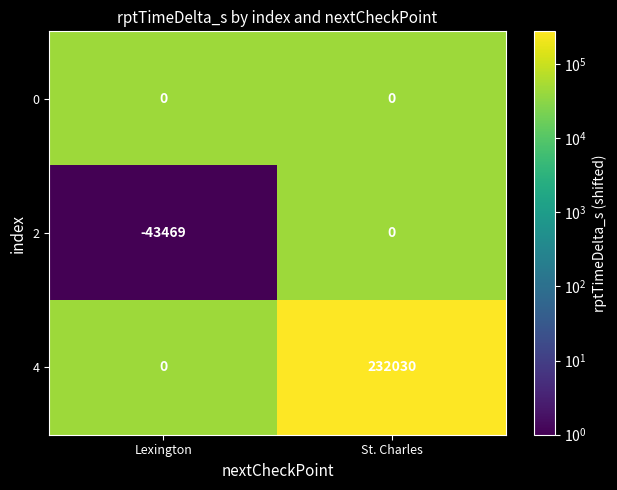

What is the total value across all series at St. Charles?

232030